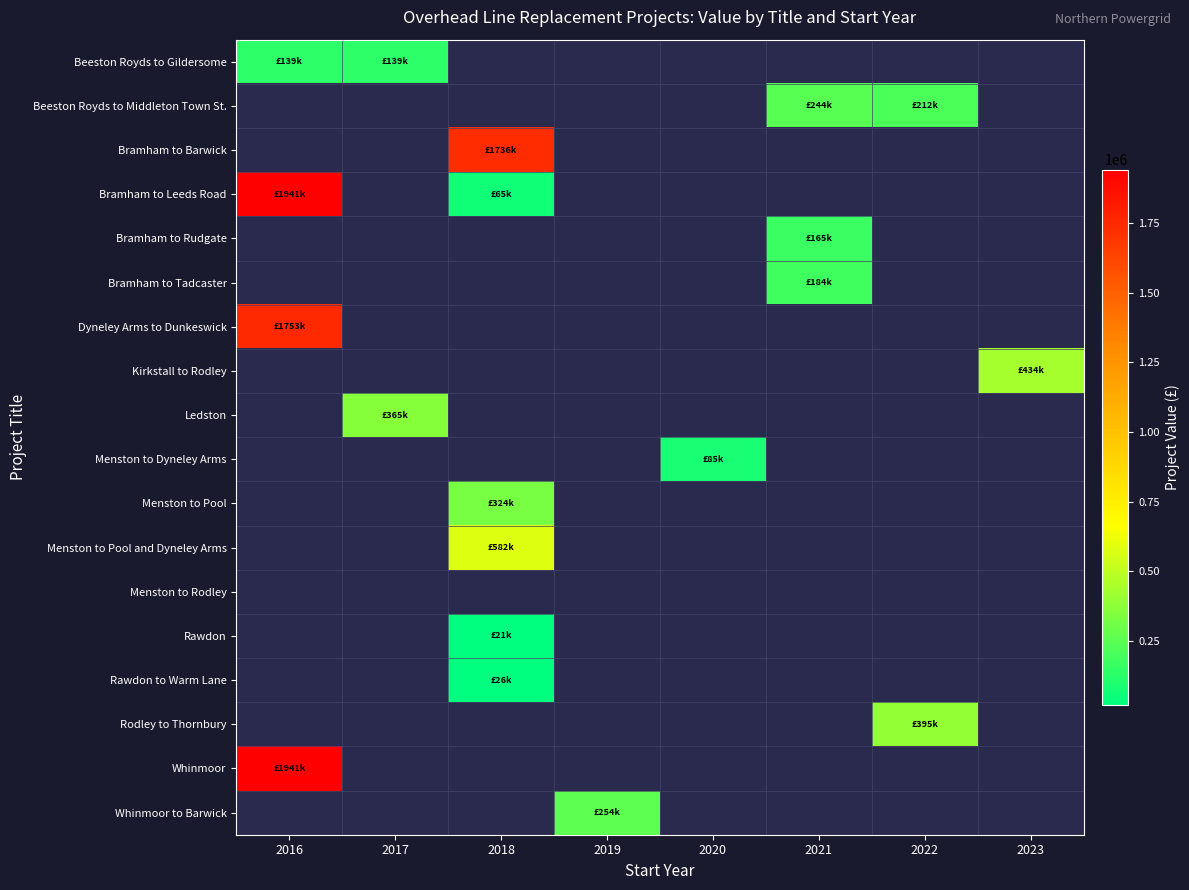

Count the number of categories in the chart.

8